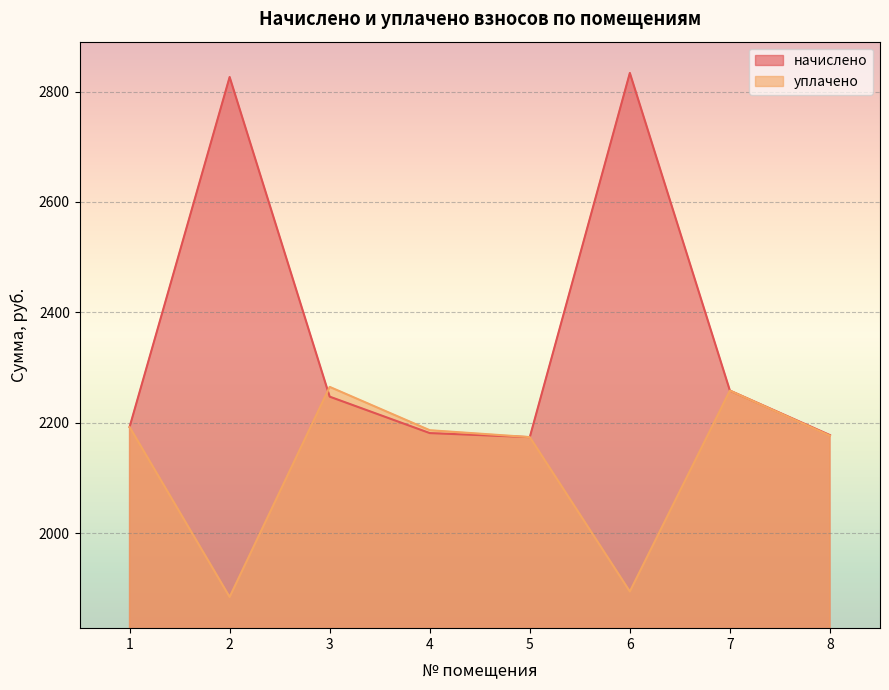

How many times do уплачено and начислено cross each other?

1